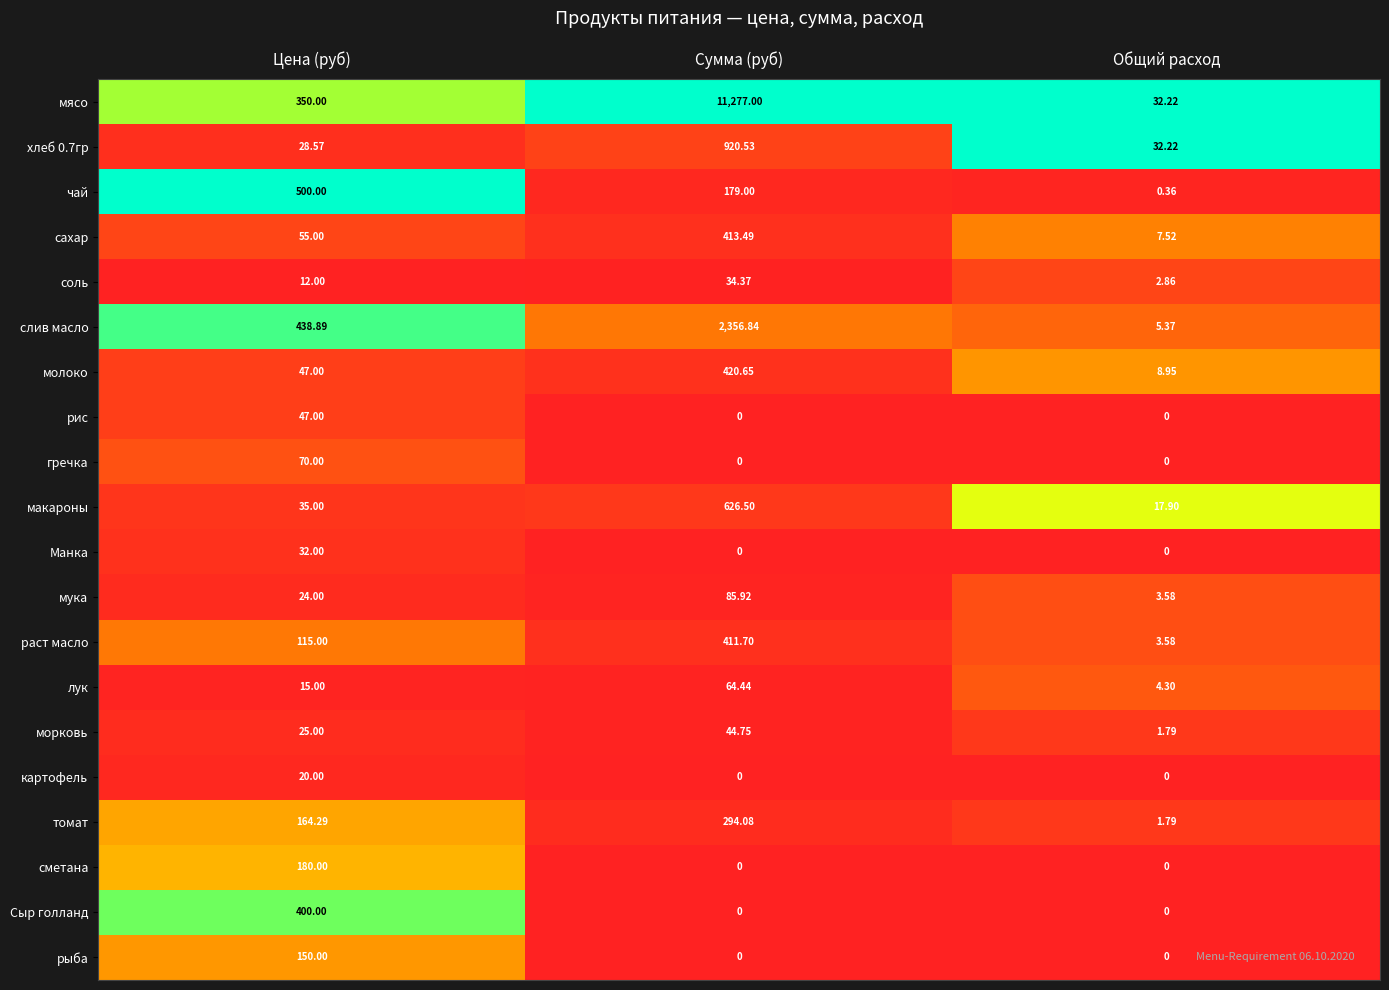

Which series changed the most between Цена (руб) and Общий расход?

чай